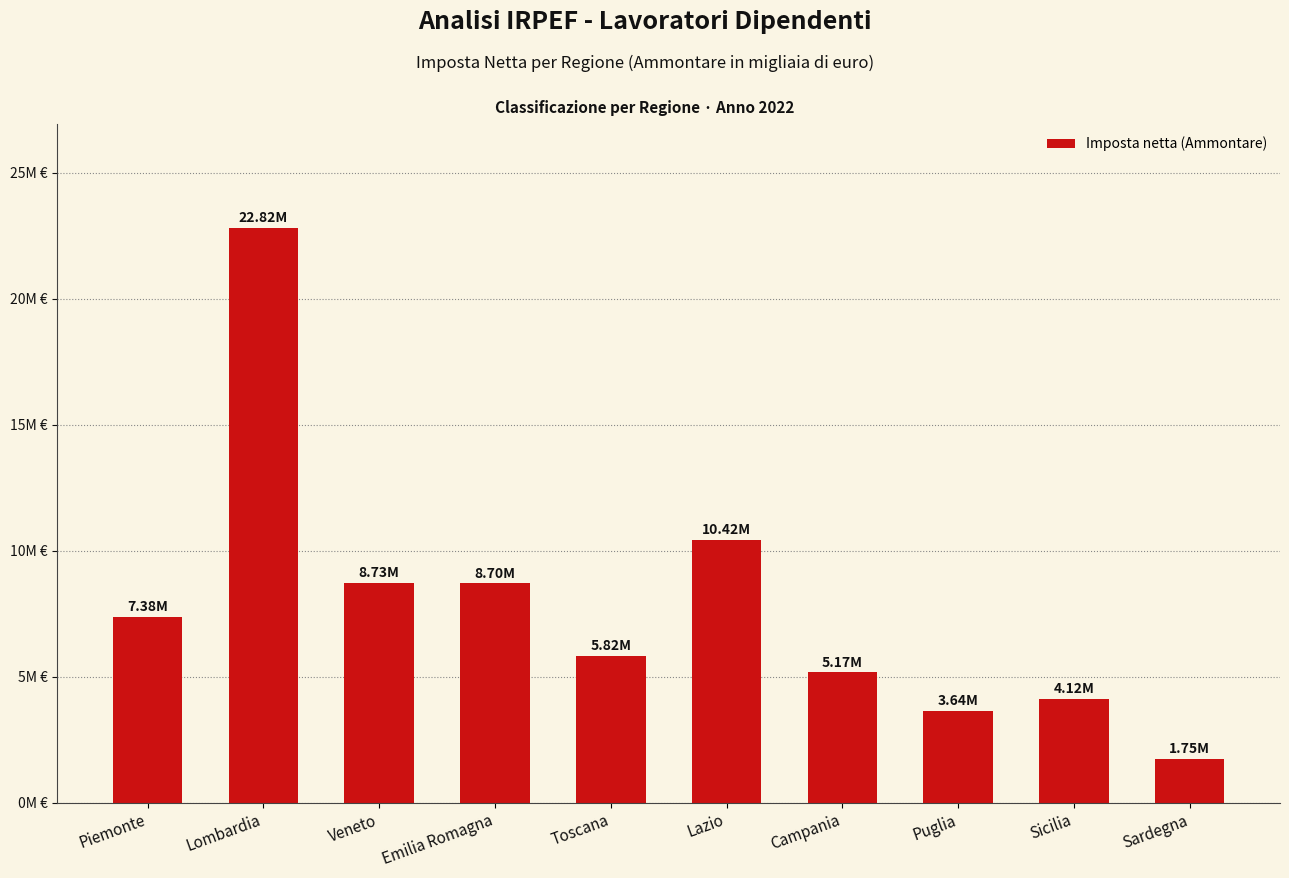

Where does the data first go above 7378894?

Lombardia